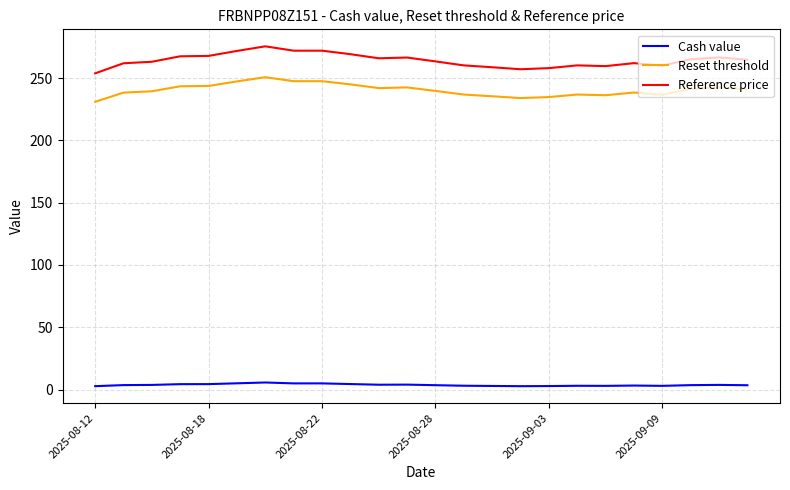

Which series has the widest spread of values?

Reference price